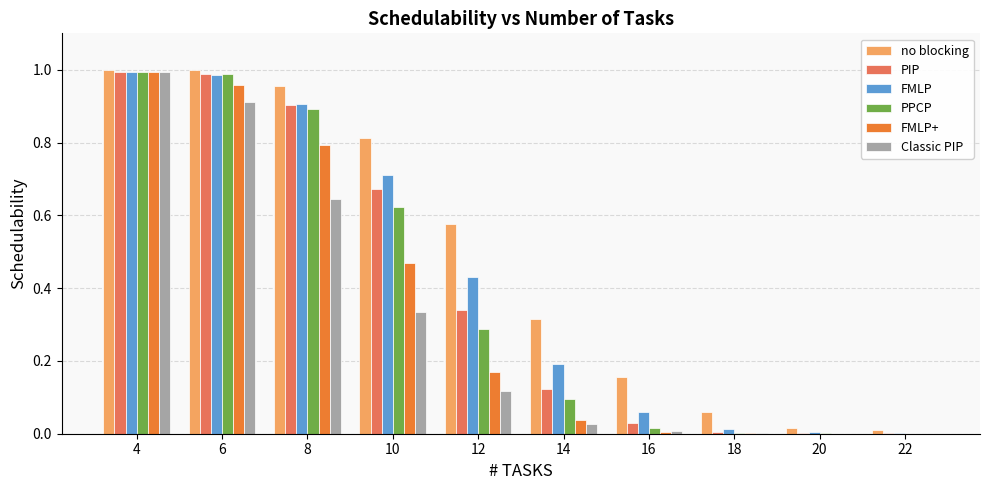

What is the total value across all series at 12?

1.9